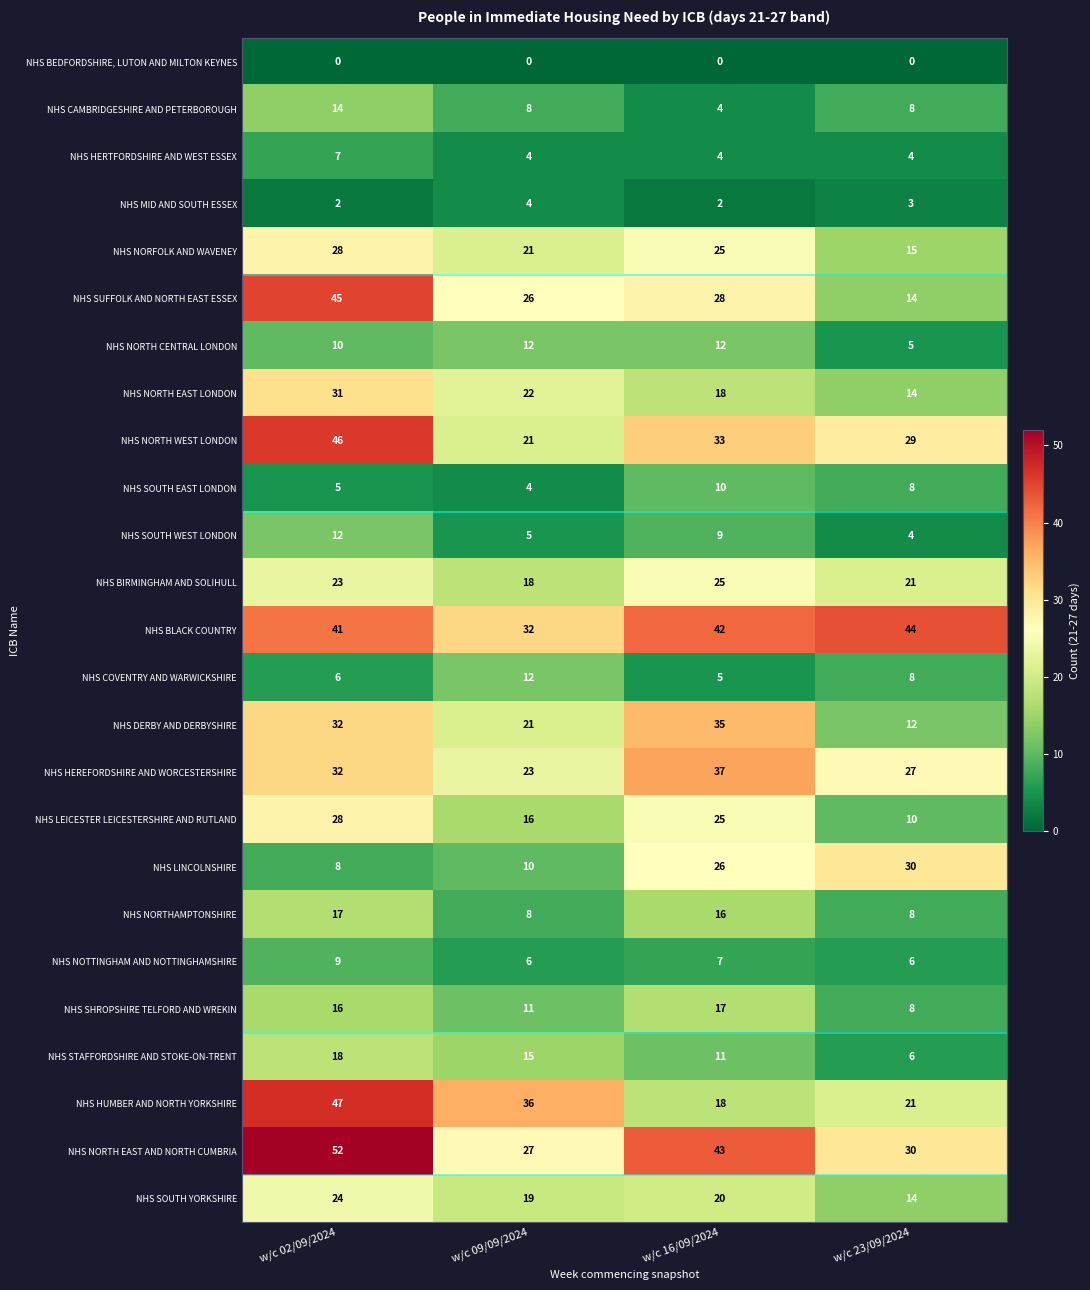

What is the spread (max minus min) of values at w/c 23/09/2024?

44